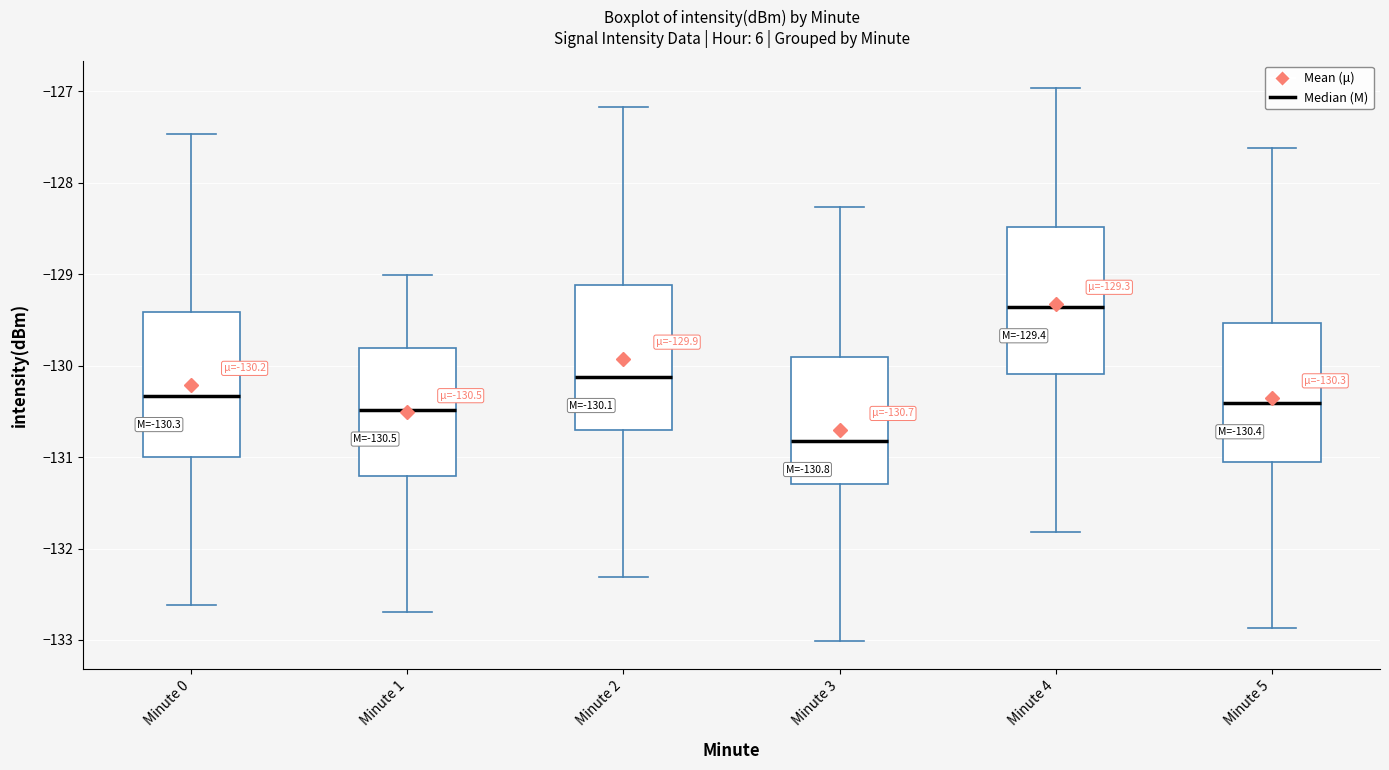

Which box has the lowest median line?

Minute 3